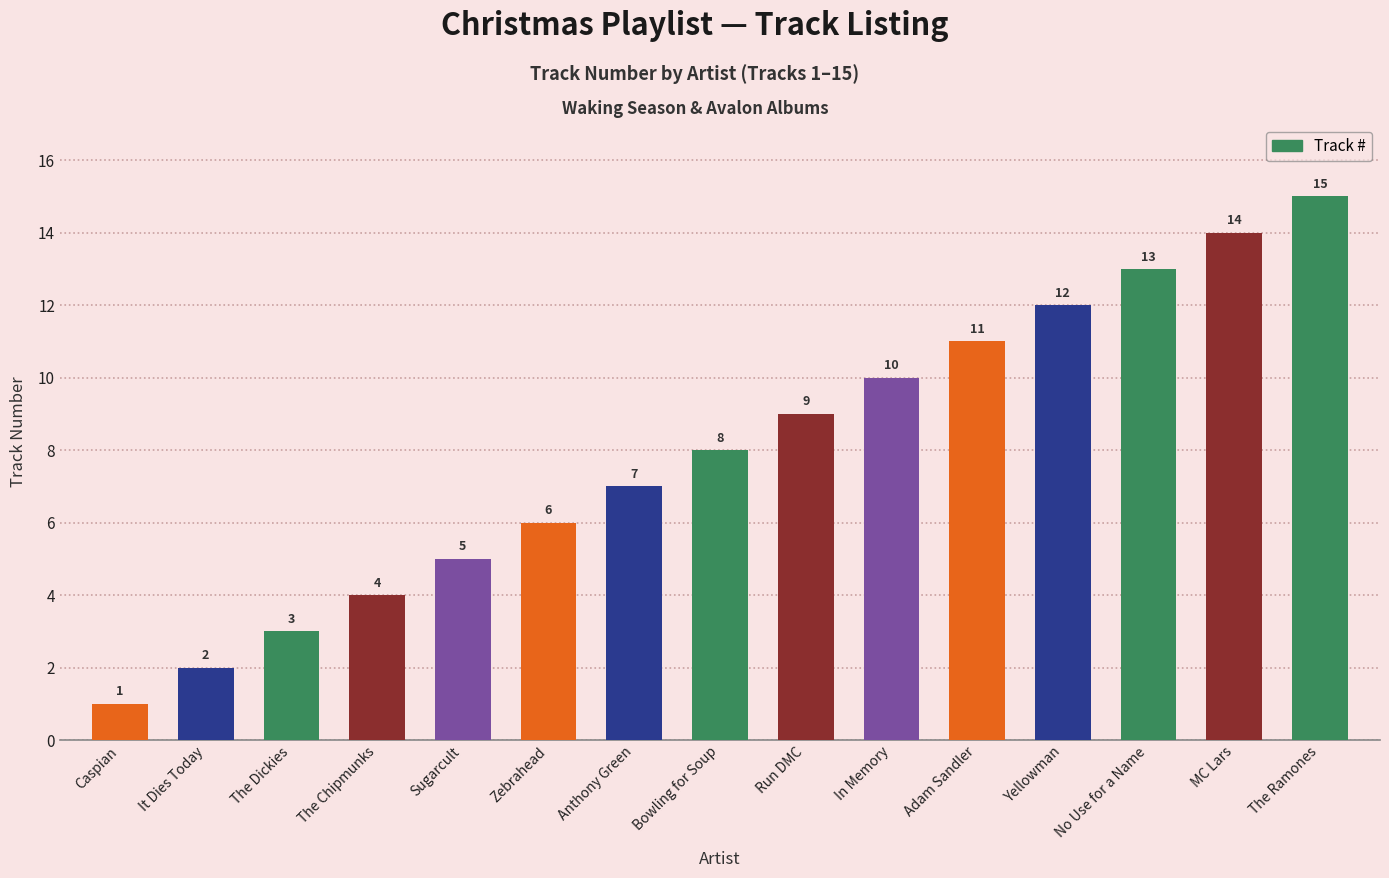

List the labels in order of value, smallest first.

Caspian, It Dies Today, The Dickies, The Chipmunks, Sugarcult, Zebrahead, Anthony Green, Bowling for Soup, Run DMC, In Memory, Adam Sandler, Yellowman, No Use for a Name, MC Lars, The Ramones